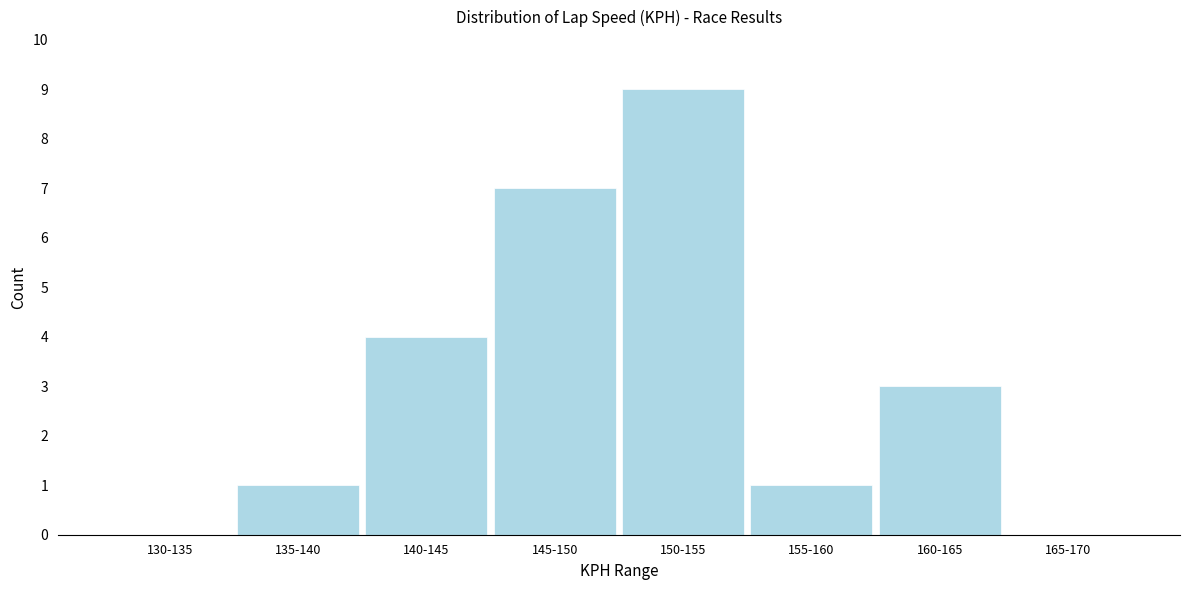

Reading left to right, what are all the values shown in this chart?

130-135=0	135-140=1	140-145=4	145-150=7	150-155=9	155-160=1	160-165=3	165-170=0